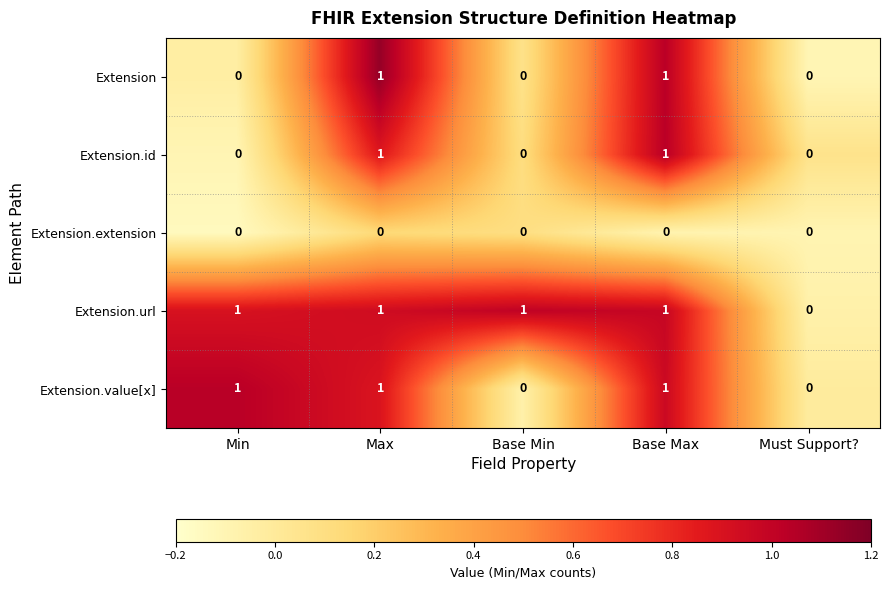

Reading left to right, what are all the values shown in this chart?

Extension: 0	1	0	1	0
Extension.id: 0	1	0	1	0
Extension.extension: 0	0	0	0	0
Extension.url: 1	1	1	1	0
Extension.value[x]: 1	1	0	1	0